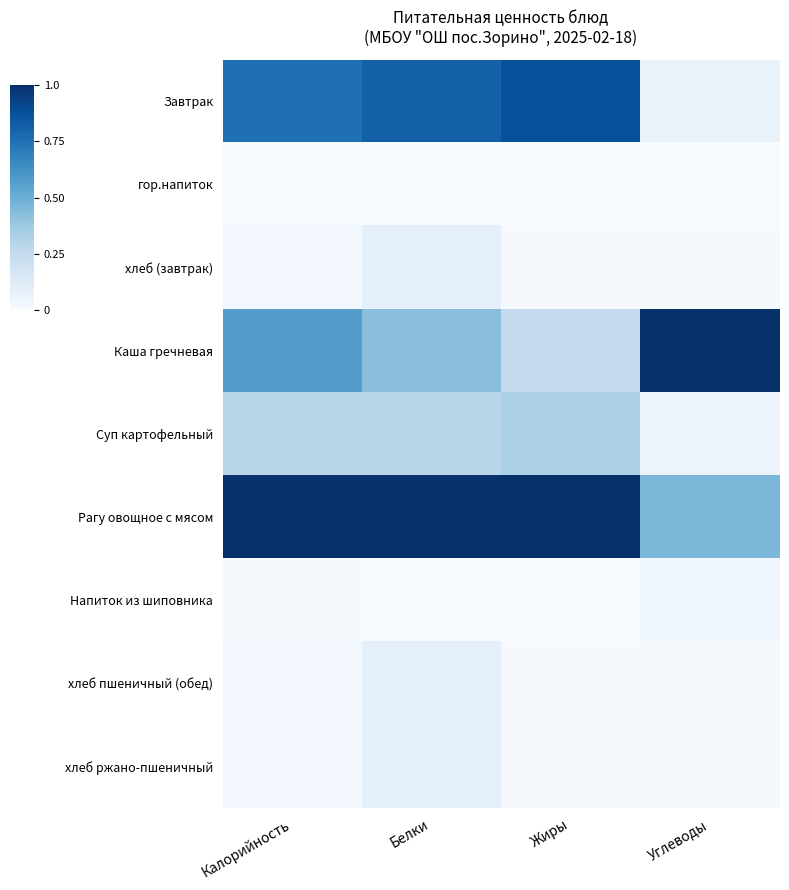

At which category is the sum across all series the highest?

Белки